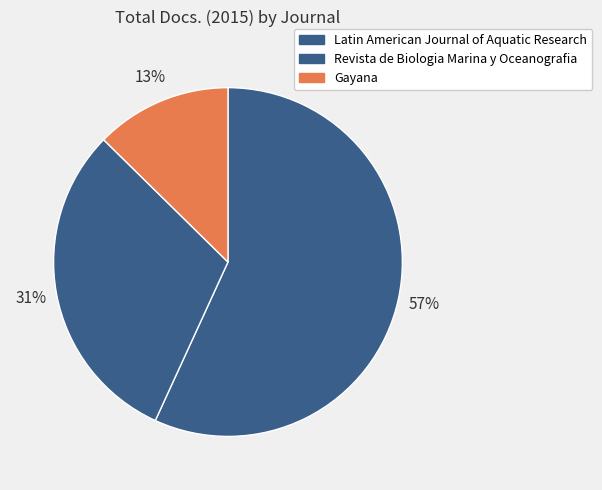

To the nearest percent, what percentage of the pie is Latin American Journal of Aquatic Research?

57%